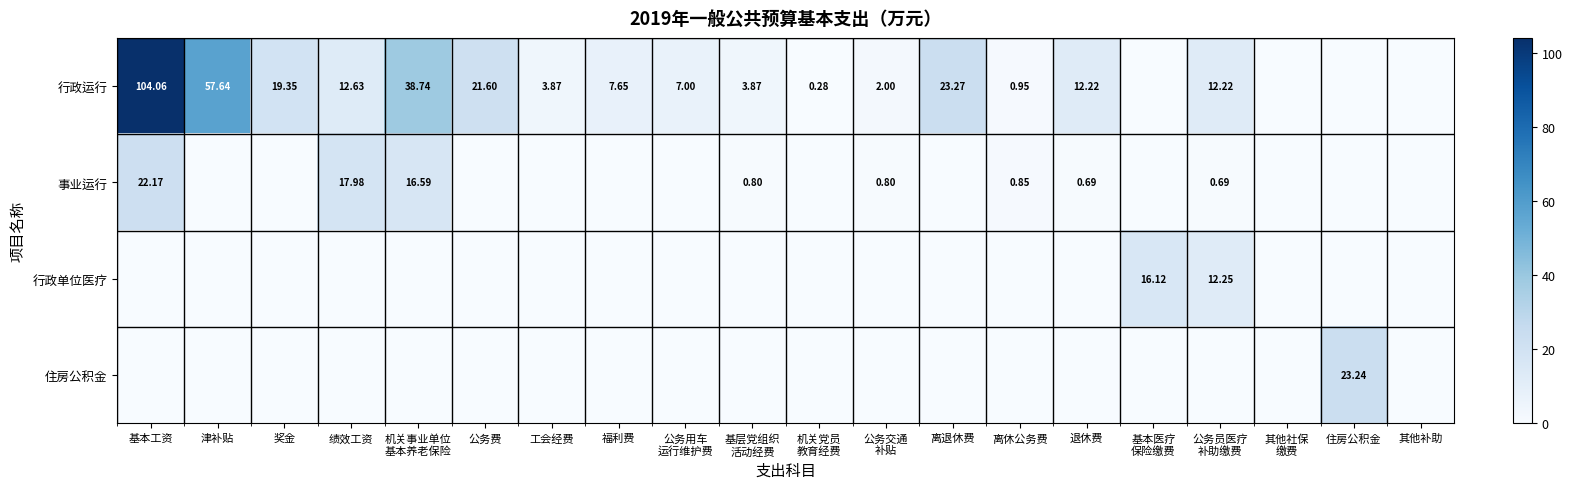

At which label does 住房公积金 reach its minimum?

基本工资